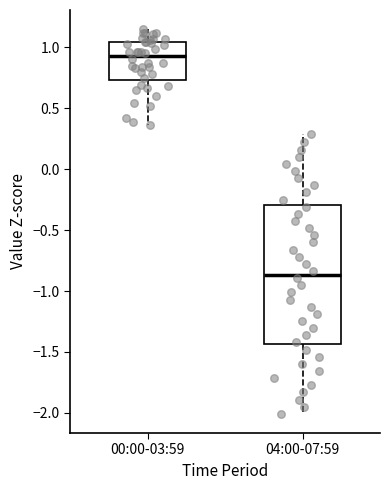

Which box's median line is the lowest?

04:00-07:59